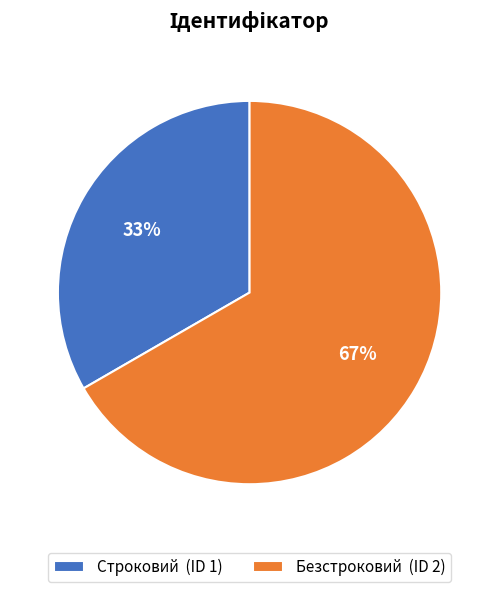

To the nearest percent, what is the average slice percentage?

50%